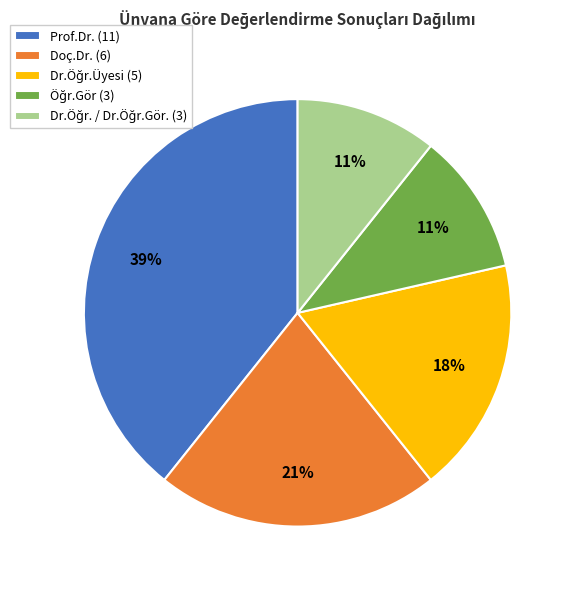

What is the largest slice in the pie chart?

Prof.Dr. (11)